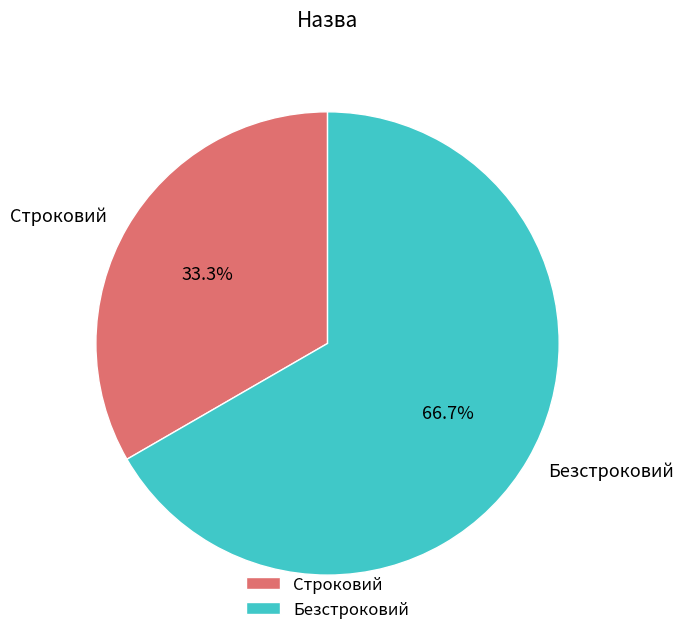

How much of the chart is everything except Безстроковий?

33.3%